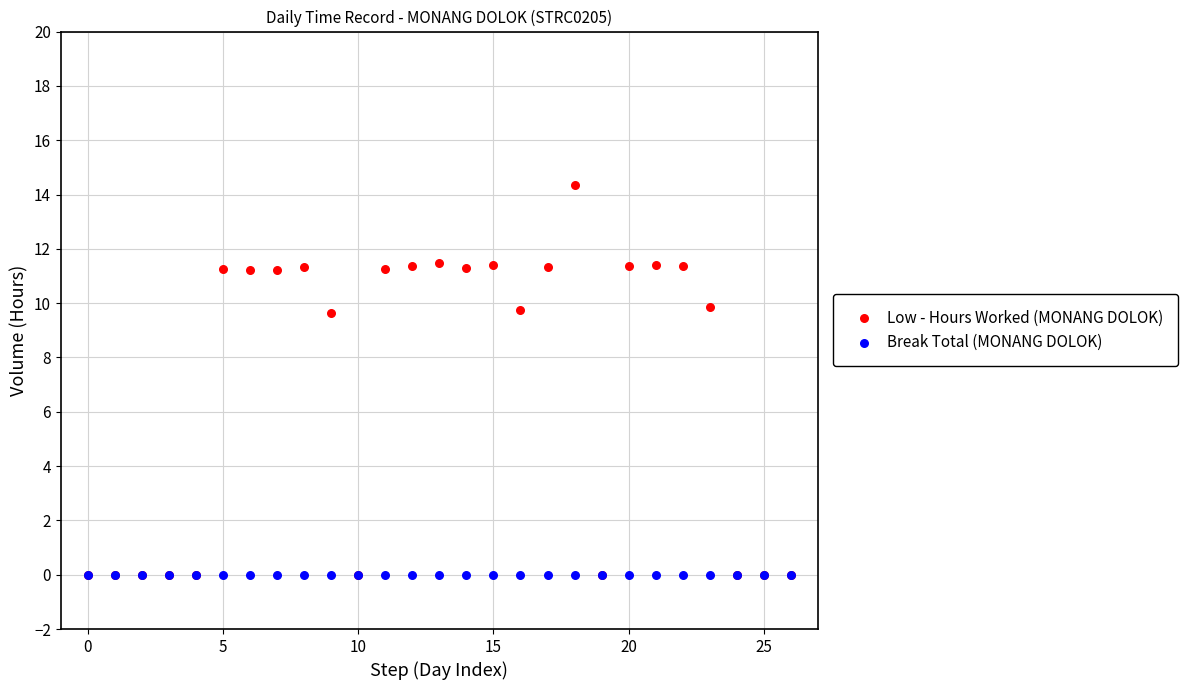

What are all the series names shown in the legend?

Low - Hours Worked (MONANG DOLOK), Break Total (MONANG DOLOK)